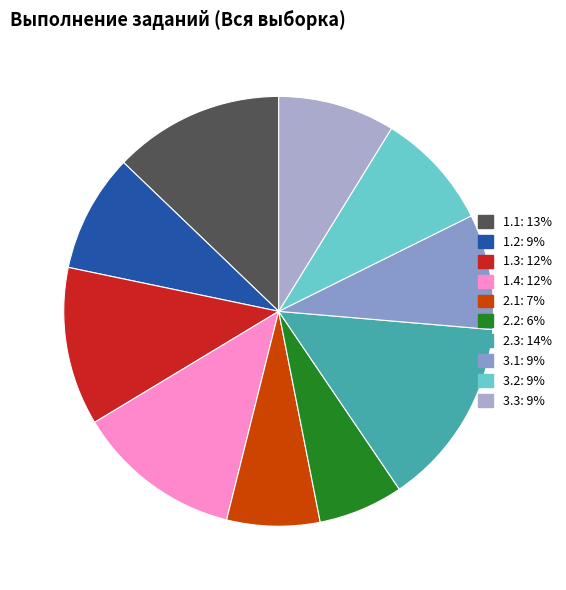

How many slices are in this pie chart?

10